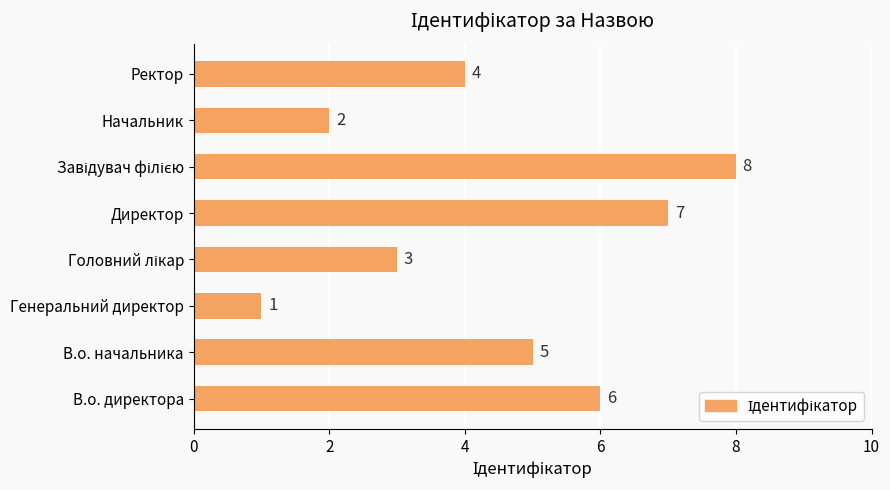

Reading top to bottom, transcribe all the data shown in this chart.

4	2	8	7	3	1	5	6